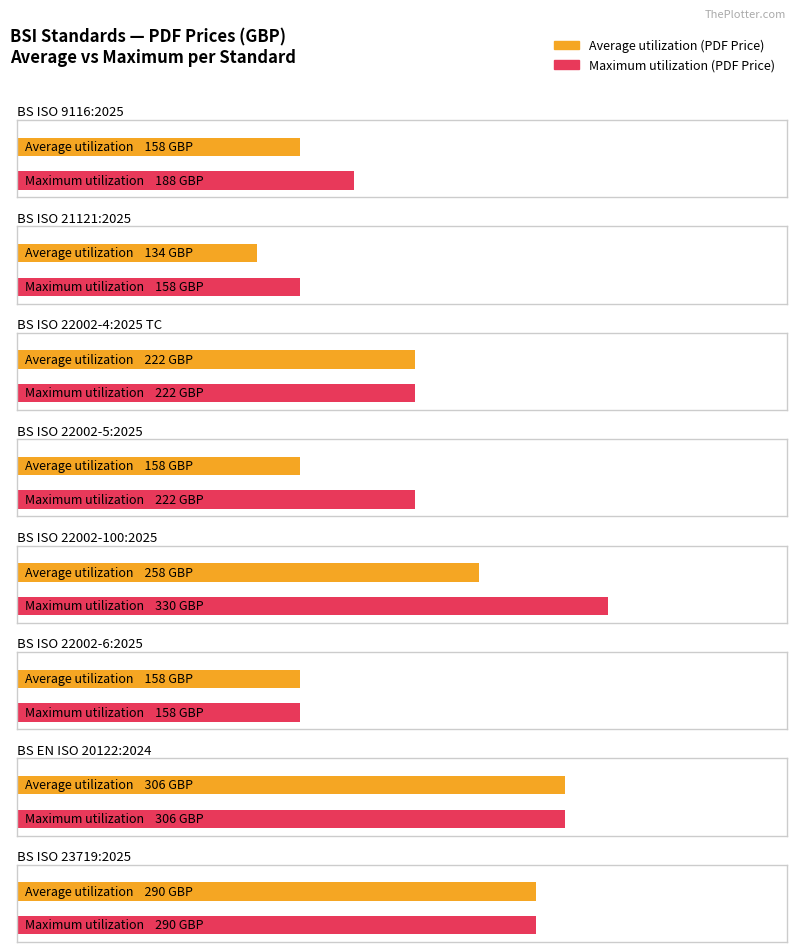

What value does the Average utilization series have at BS ISO 23719:2025?

290